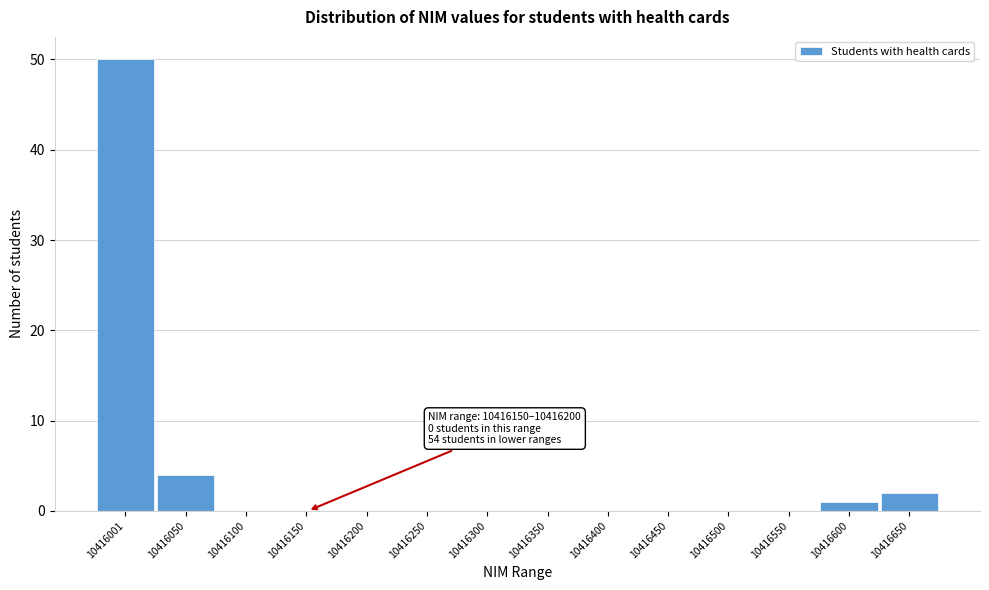

Reading left to right, what are all the values shown in this chart?

10416001=50	10416050=4	10416100=0	10416150=0	10416200=0	10416250=0	10416300=0	10416350=0	10416400=0	10416450=0	10416500=0	10416550=0	10416600=1	10416650=2